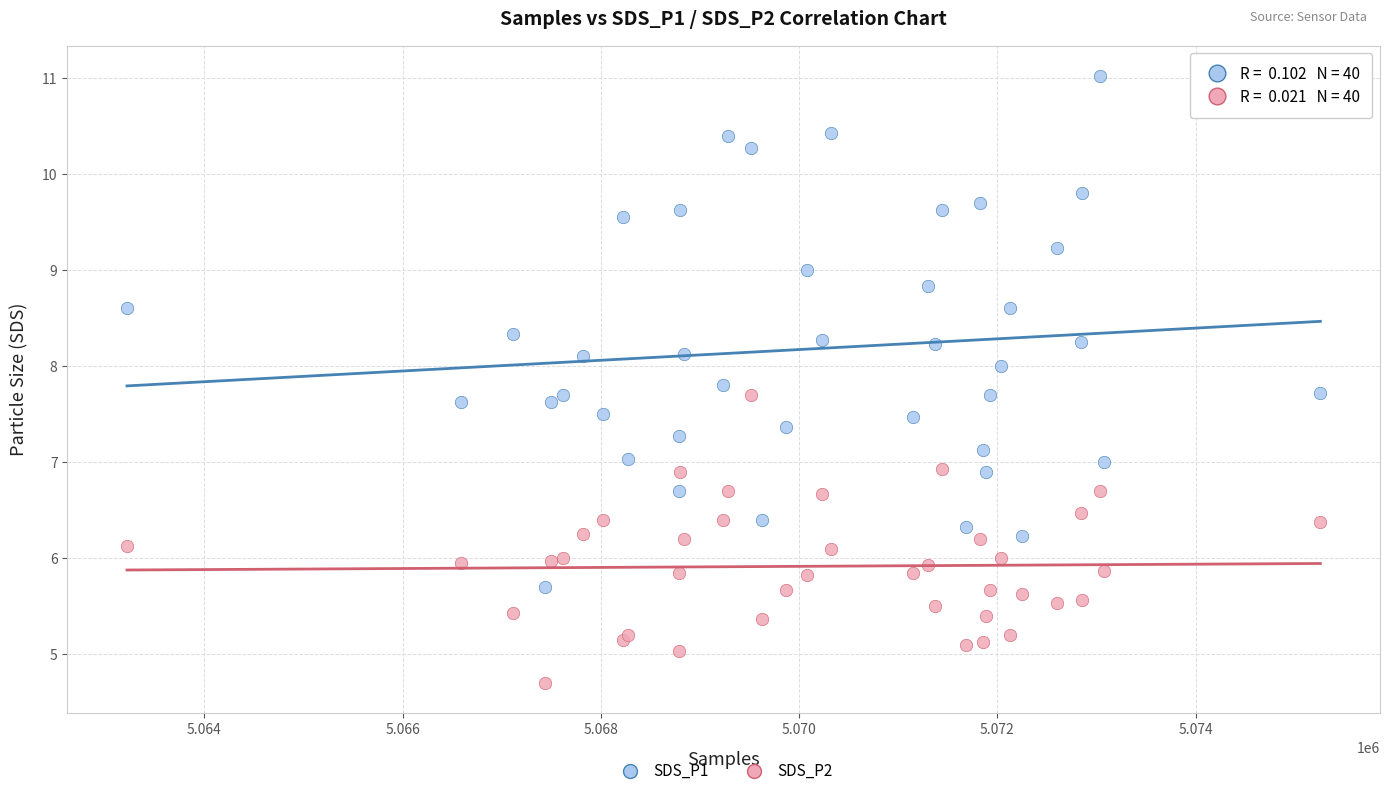

Which series contains the highest Y value?

SDS_P1